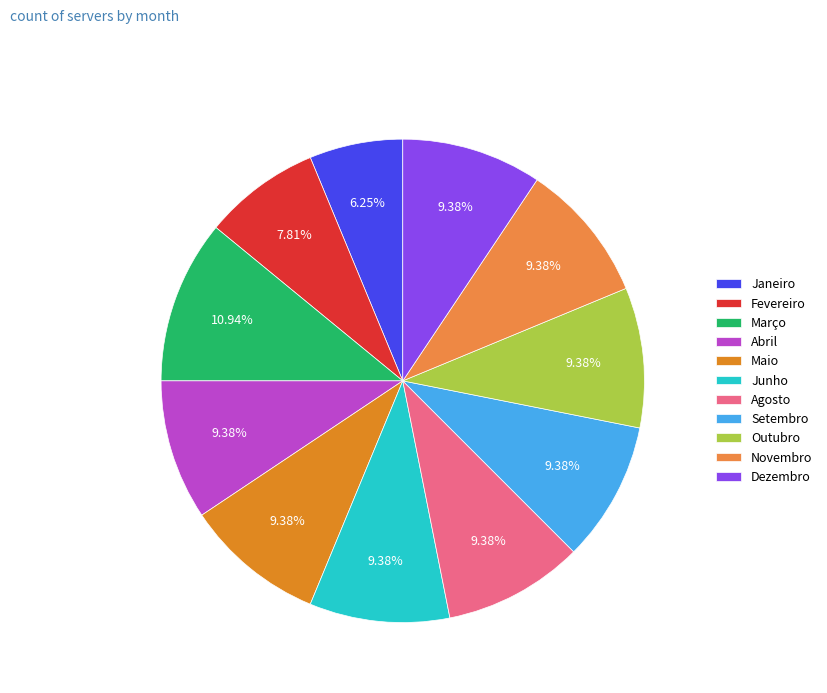

What portion of the pie excludes Junho?

90.6%